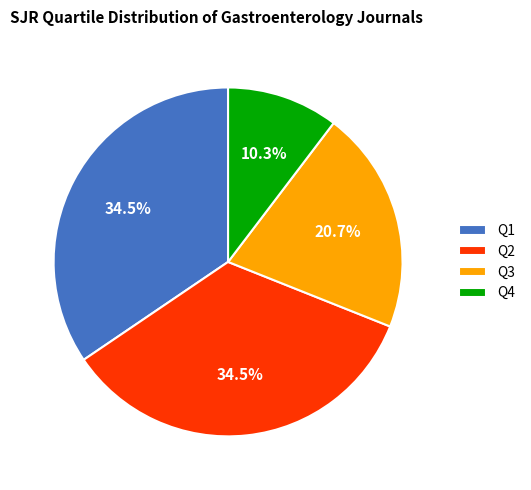

To the nearest percent, what is the difference between the largest and smallest slice percentages?

24%